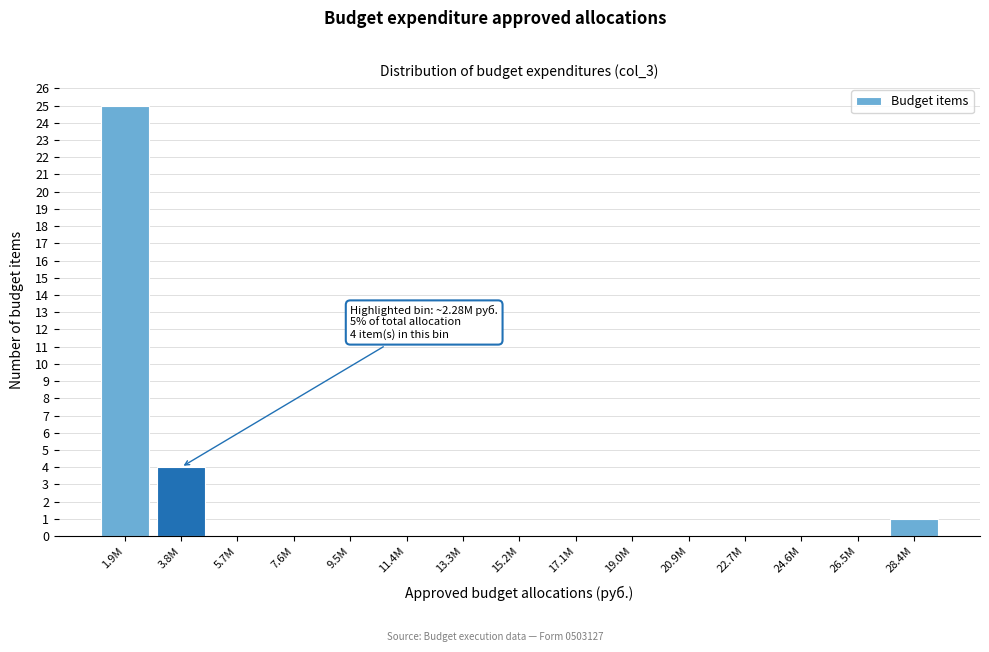

Reading left to right, extract all data points from this chart.

1.9M=25	3.8M=4	5.7M=0	7.6M=0	9.5M=0	11.4M=0	13.3M=0	15.2M=0	17.1M=0	19.0M=0	20.9M=0	22.7M=0	24.6M=0	26.5M=0	28.4M=1